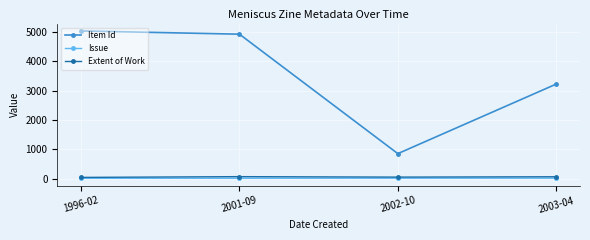

What is the average value of the Item Id series?

3508